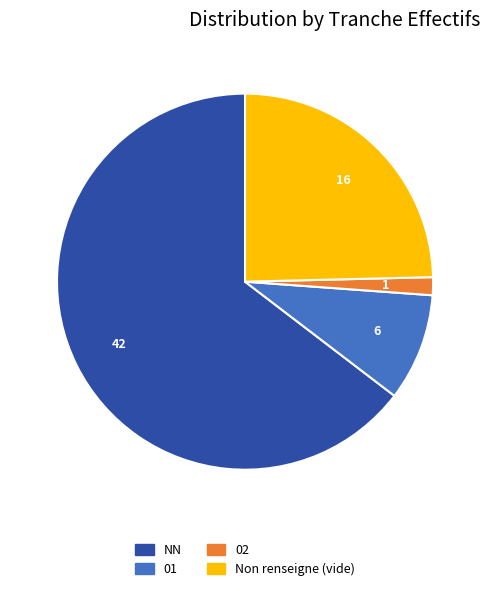

Does any single category account for the majority?

Yes